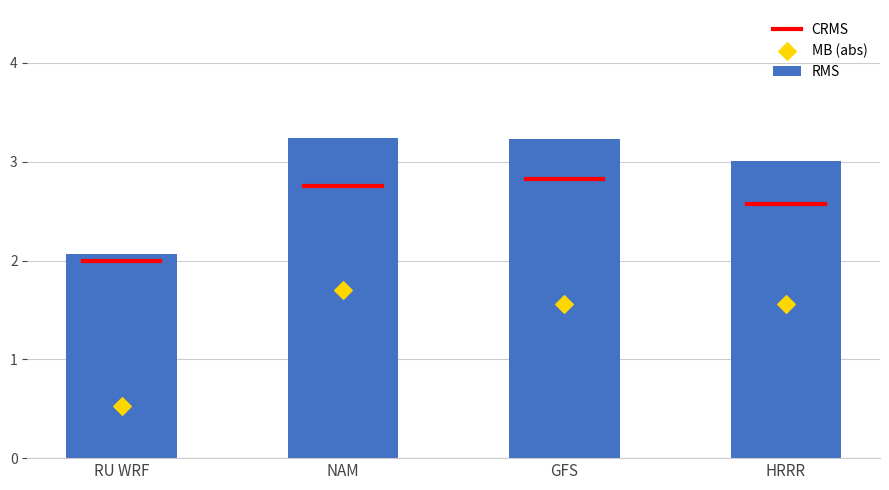

Which series reaches the maximum Y coordinate?

RMS